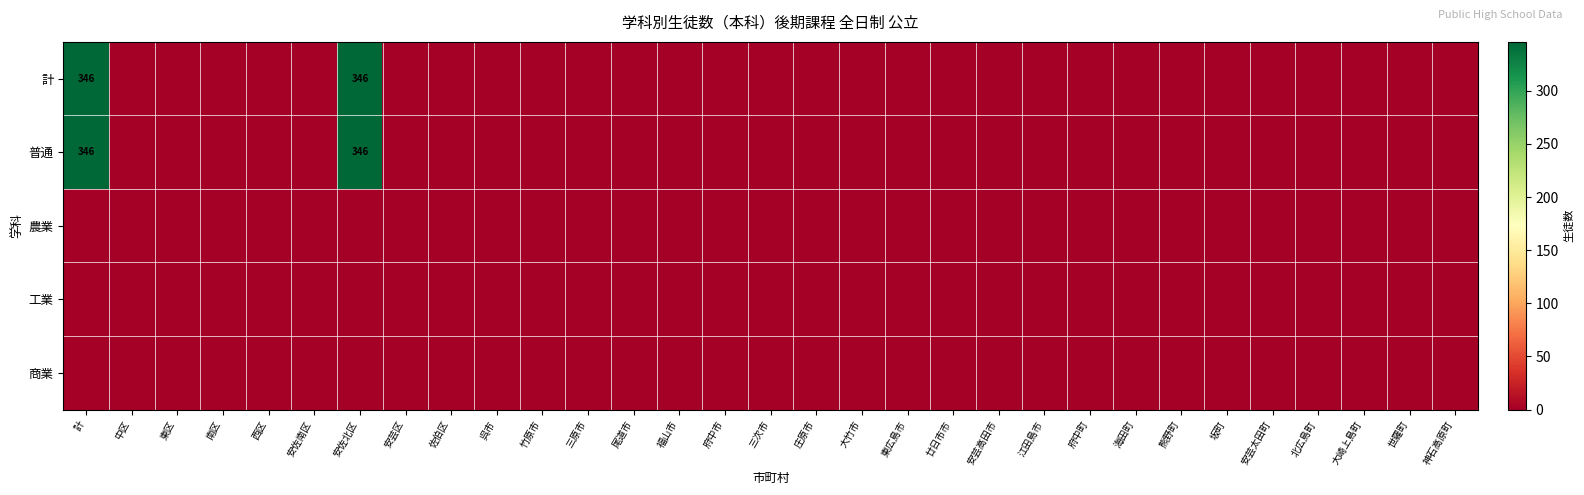

Which label corresponds to the largest value in the chart?

計